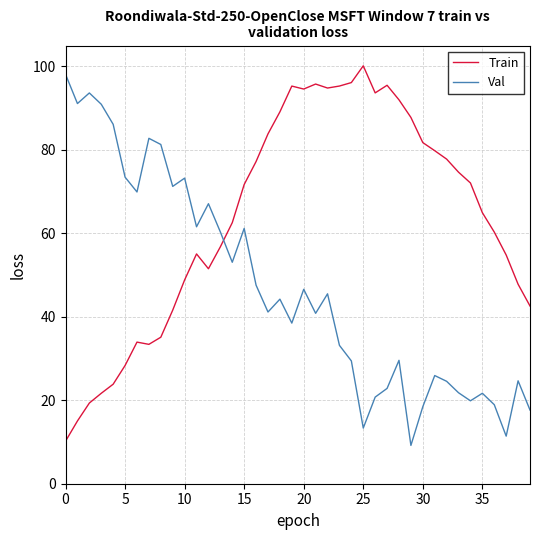

What is the lowest value of the Train series?

10.2